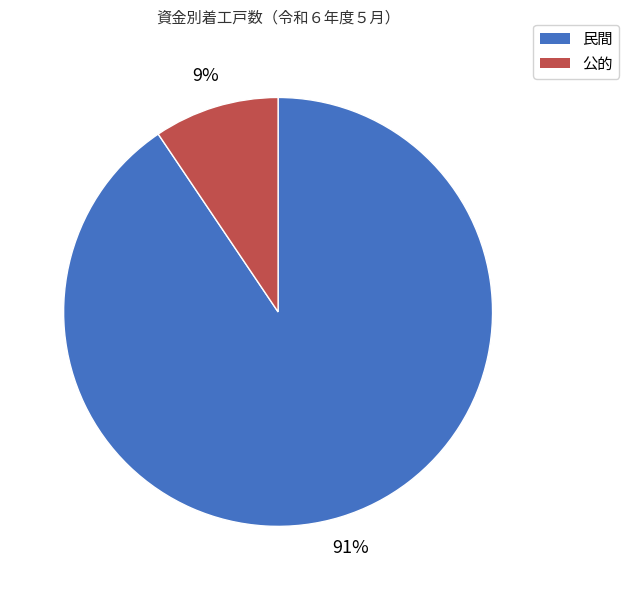

Does 民間 account for over 50% of the chart?

Yes